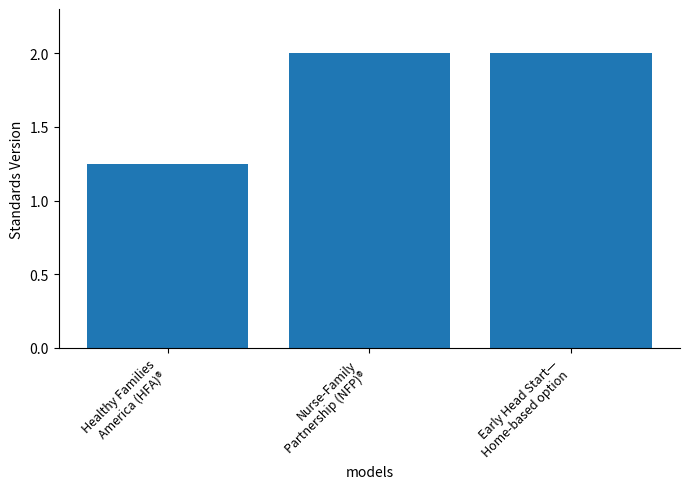

How many categories are shown in the chart?

3